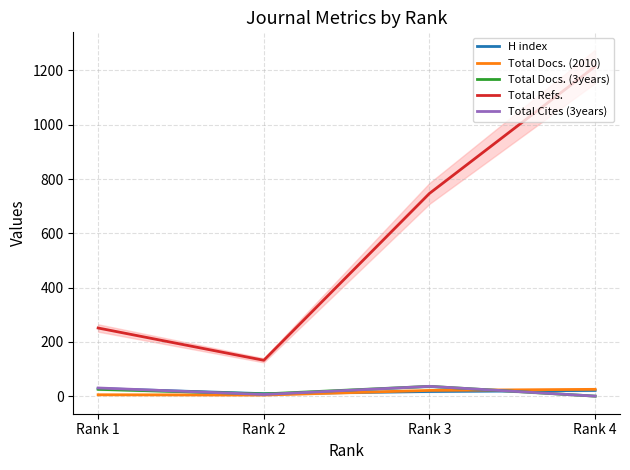

At which label does H index reach its minimum?

Rank 2